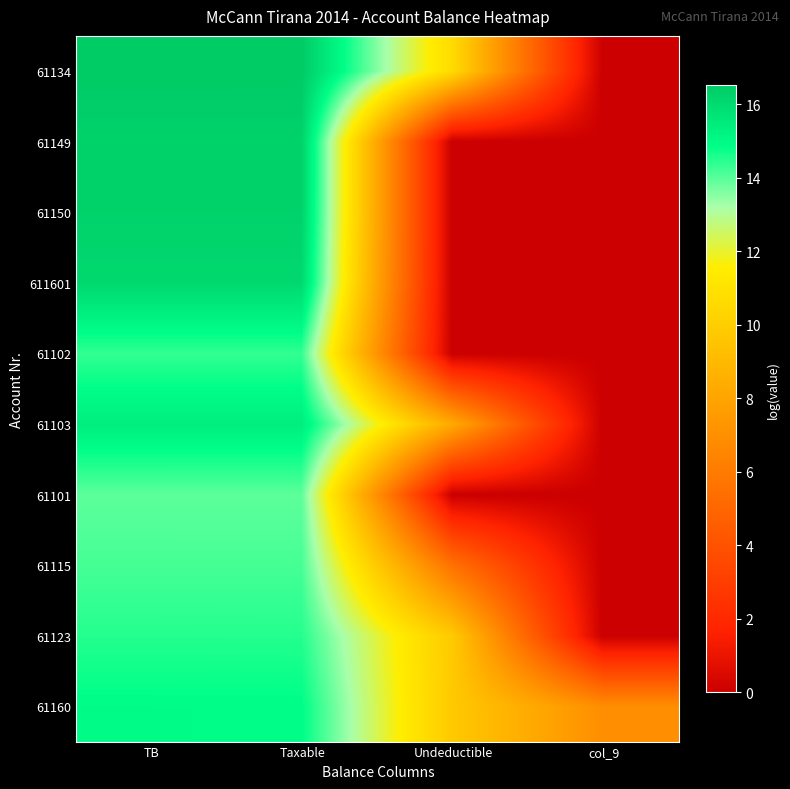

What is the maximum value shown in the chart?

16.5